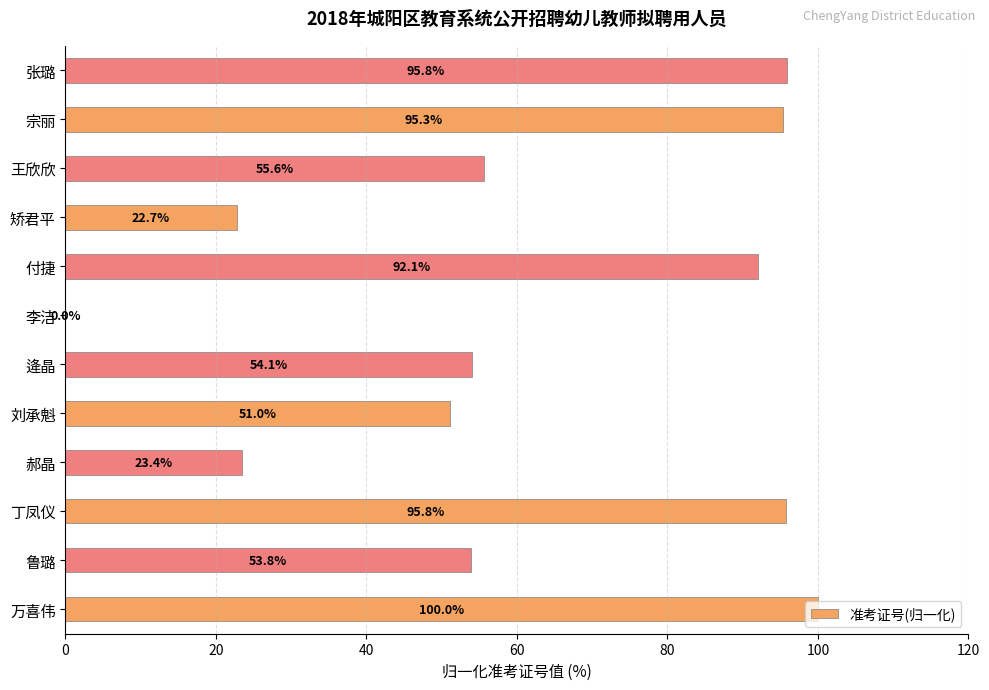

The chart shows a value of 28.5 at 张璐. True or false?

False